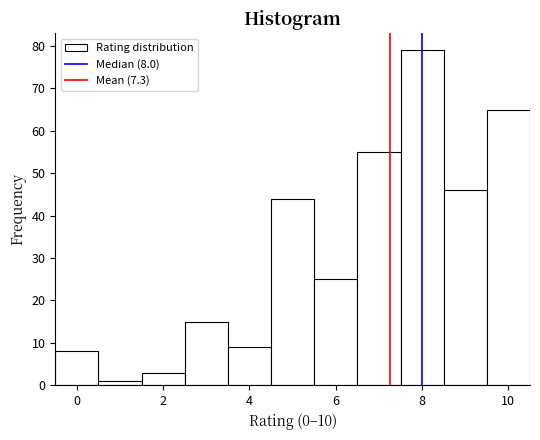

Which range on the x-axis has the tallest bar?

7.5 to 8.5